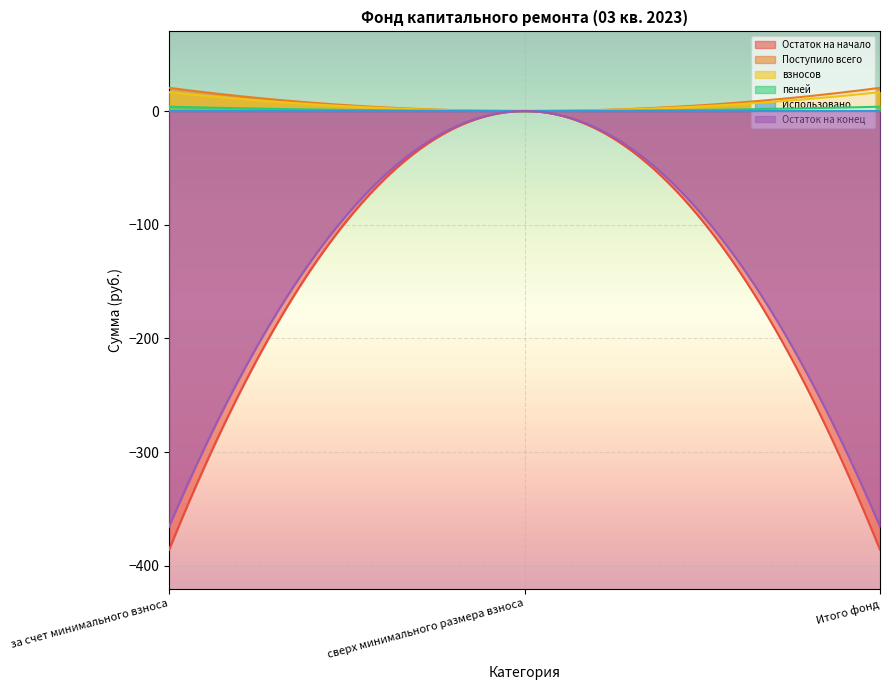

Reading right to left, what are all the values shown in this chart?

Остаток на начало: Итого фонд=-385.8	сверх минимального размера взноса=0.0	за счет минимального взноса=-385.8
Поступило всего: Итого фонд=20.4	сверх минимального размера взноса=0.0	за счет минимального взноса=20.4
взносов: Итого фонд=16.6	сверх минимального размера взноса=0.0	за счет минимального взноса=16.6
пеней: Итого фонд=3.8	сверх минимального размера взноса=0.0	за счет минимального взноса=3.8
Использовано: Итого фонд=0.0	сверх минимального размера взноса=0.0	за счет минимального взноса=0.0
Остаток на конец: Итого фонд=-365.4	сверх минимального размера взноса=0.0	за счет минимального взноса=-365.4